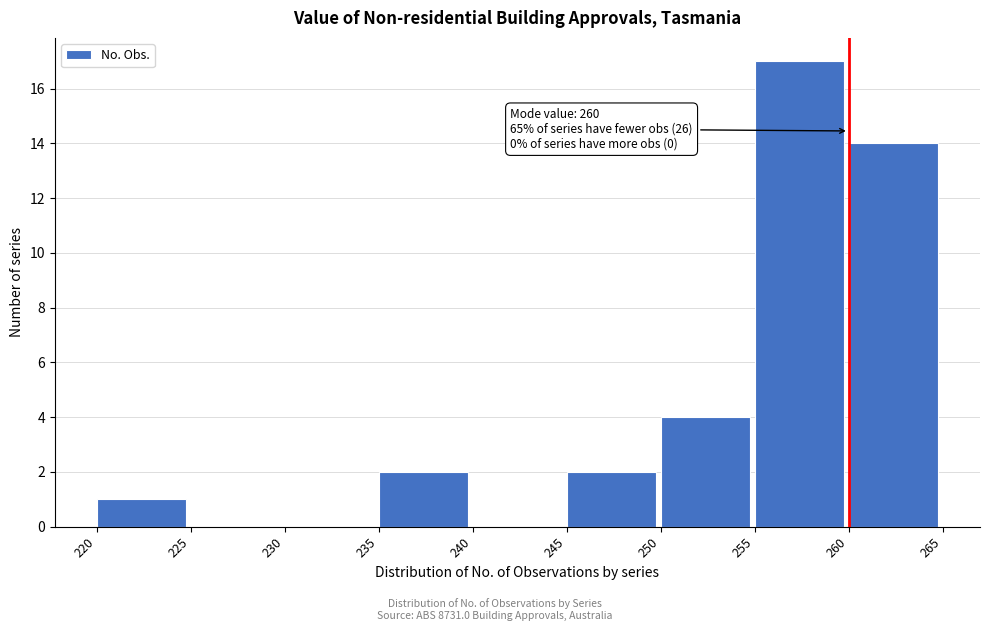

Over which range of the x-axis is the bar tallest?

255 to 260